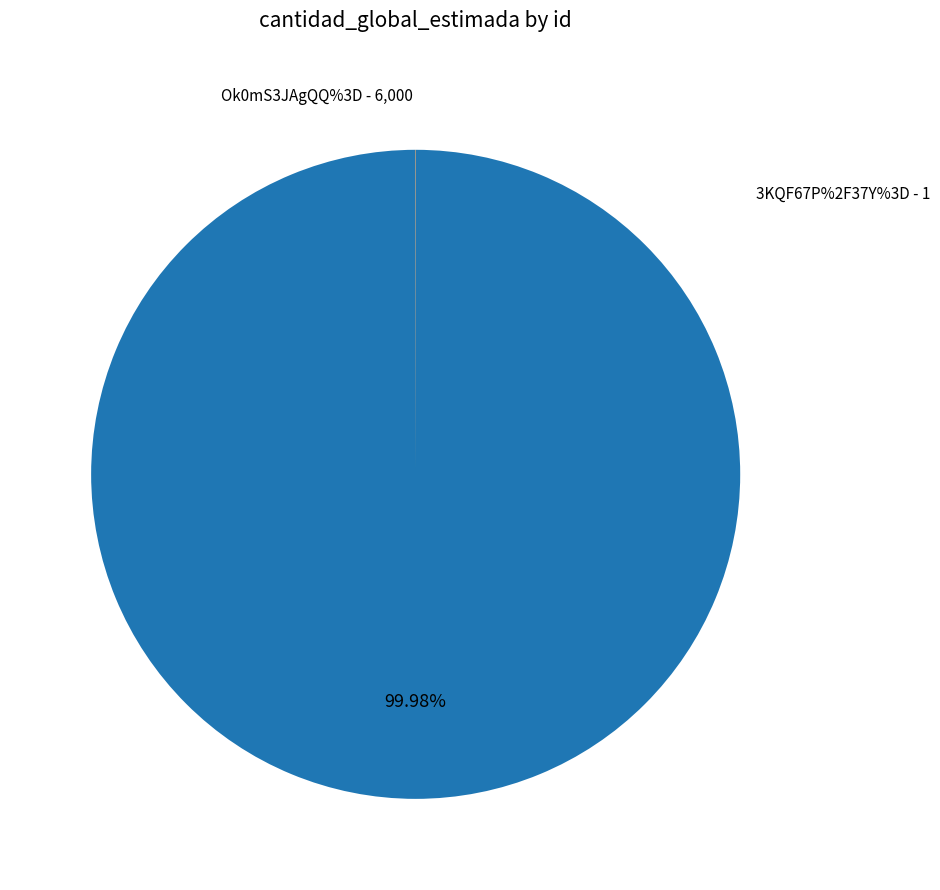

What is the majority slice?

Ok0mS3JAgQQ%3D